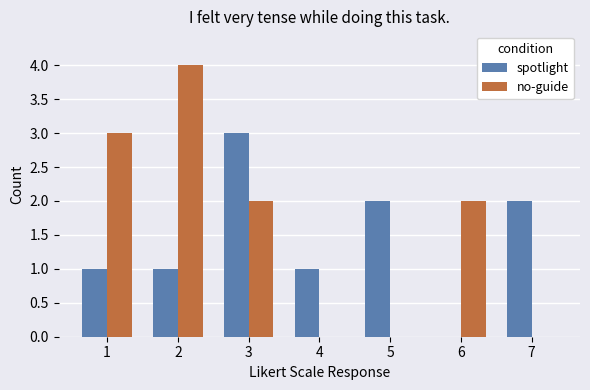

What is the difference between the no-guide values at 5 and 3?

2